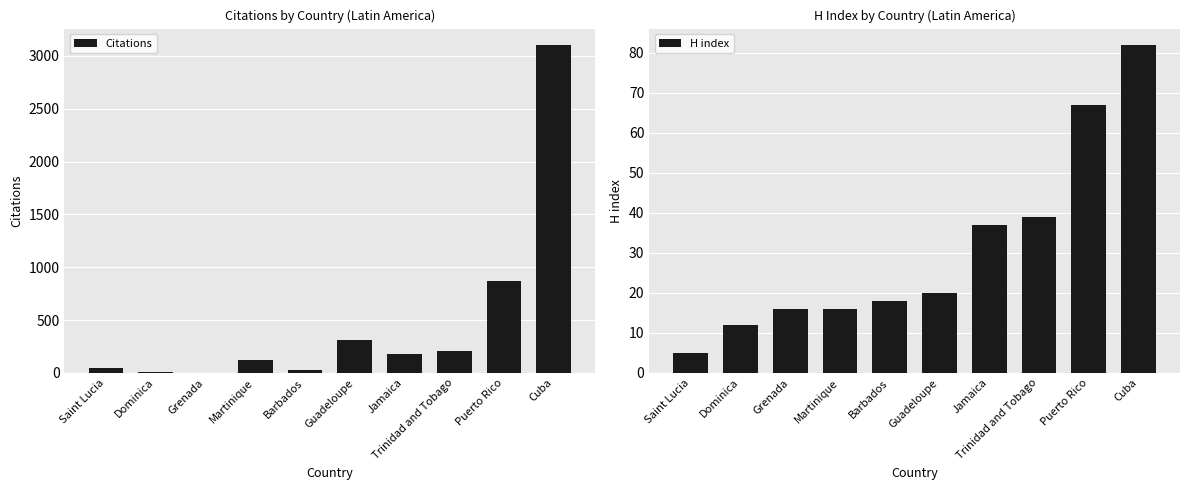

Reading left to right, transcribe all the data shown in this chart.

Citations: Saint Lucia=43	Dominica=10	Grenada=0	Martinique=124	Barbados=27	Guadeloupe=313	Jamaica=176	Trinidad and Tobago=210	Puerto Rico=866	Cuba=3103
H index: Saint Lucia=5	Dominica=12	Grenada=16	Martinique=16	Barbados=18	Guadeloupe=20	Jamaica=37	Trinidad and Tobago=39	Puerto Rico=67	Cuba=82